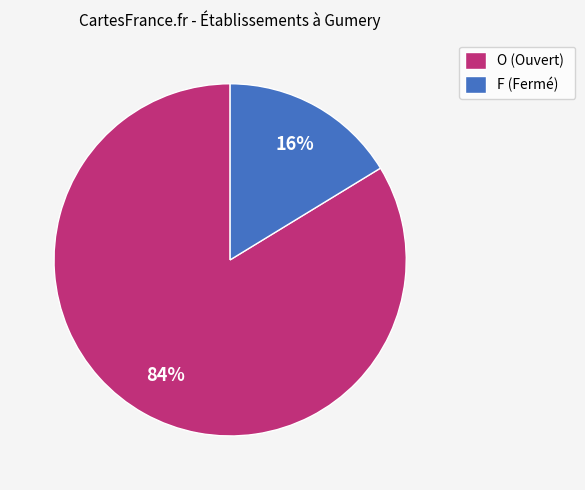

To the nearest percent, what portion does O represent?

84%